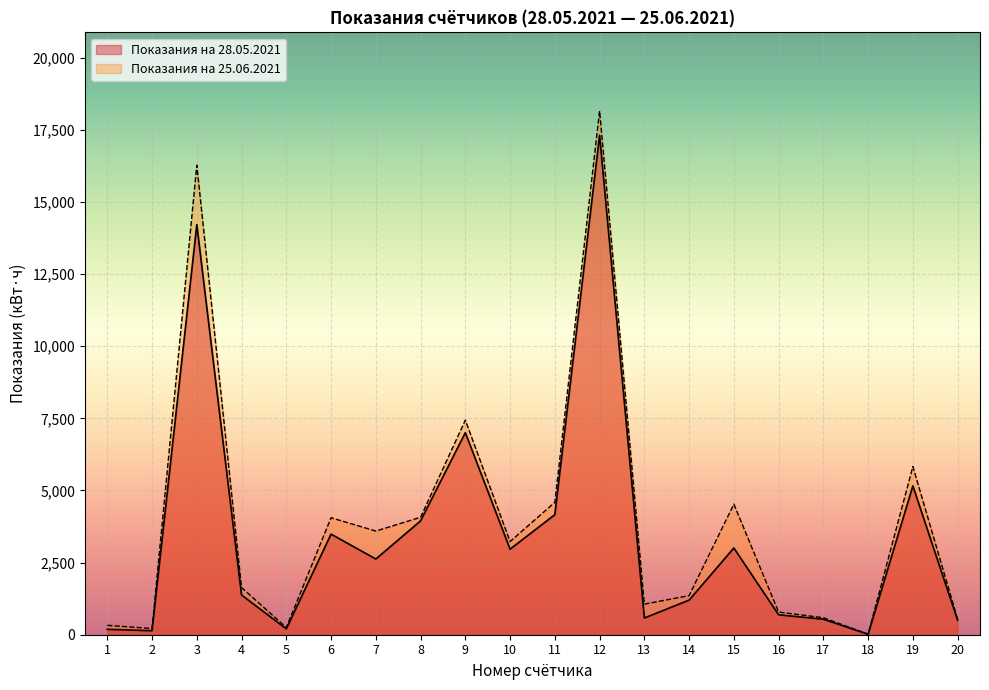

Read the Показания на 25.06.2021 value at 3.

16278.2